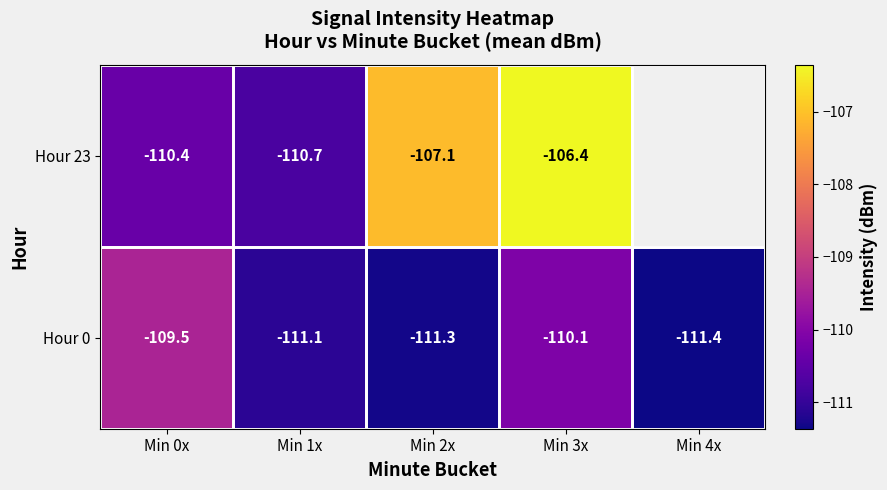

What is the greatest value displayed?

-106.4